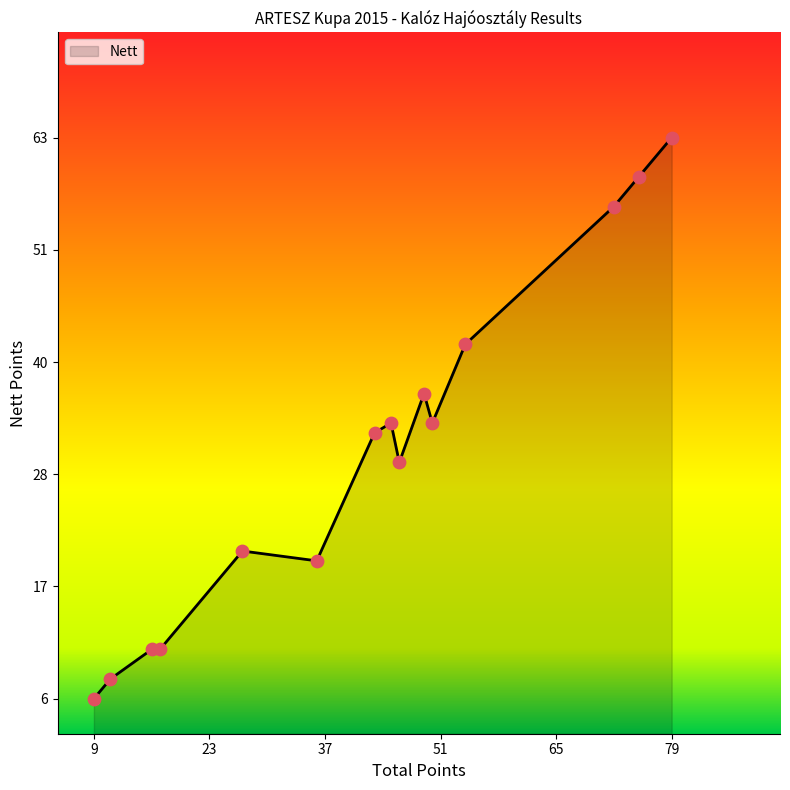

Does the chart have visible grid lines?

No